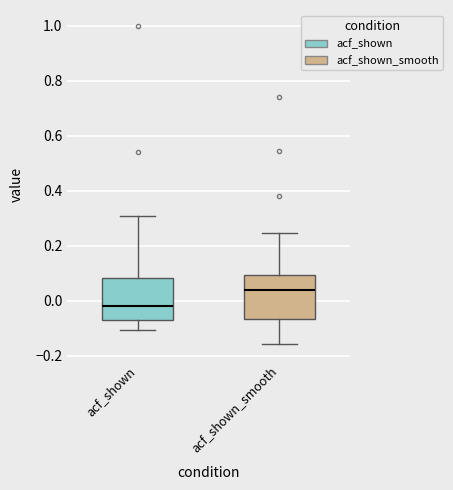

Reading left to right, transcribe this box plot: for each box, give where its median line is, the range the box spans, and where its two whiskers end, as read against the y-axis. The values are not printed on the chart, so give them approximately, as read against the axis.

acf_shown: median -0.02, box -0.08 to 0.08, whiskers -0.10 to 0.30
acf_shown_smooth: median 0.04, box -0.06 to 0.10, whiskers -0.16 to 0.24